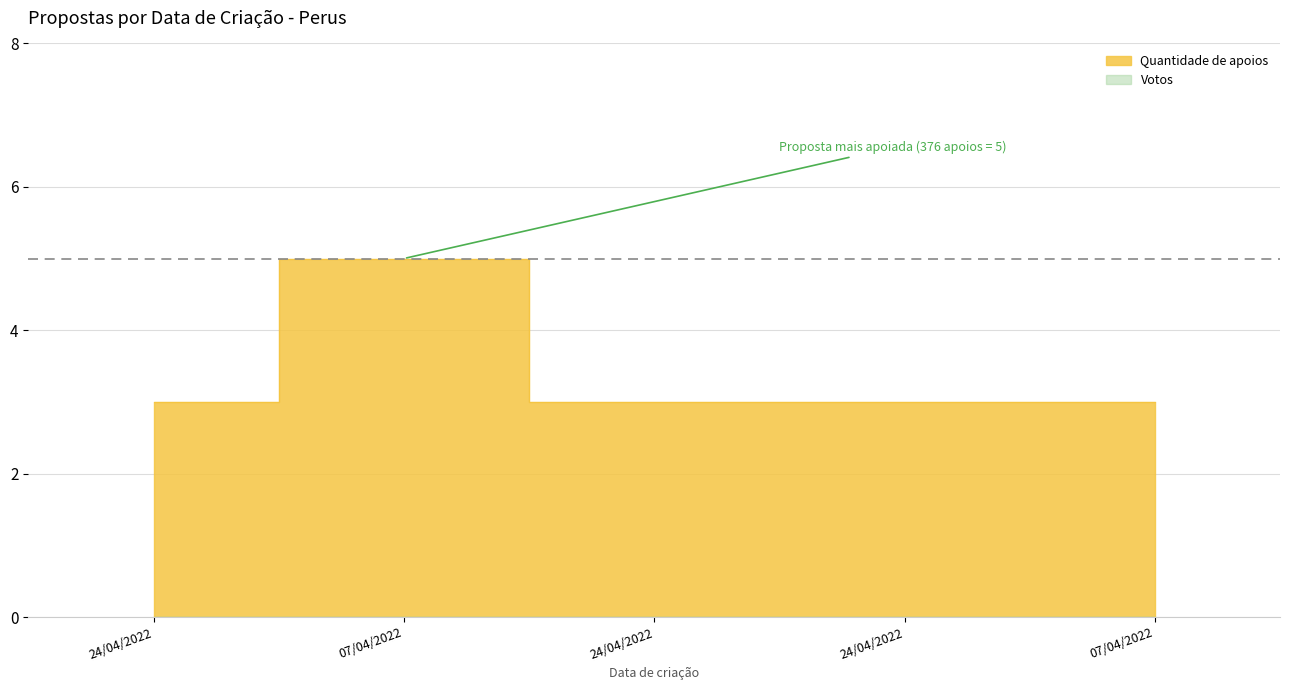

True or false: there are more than 2 points higher than both neighbors.

False